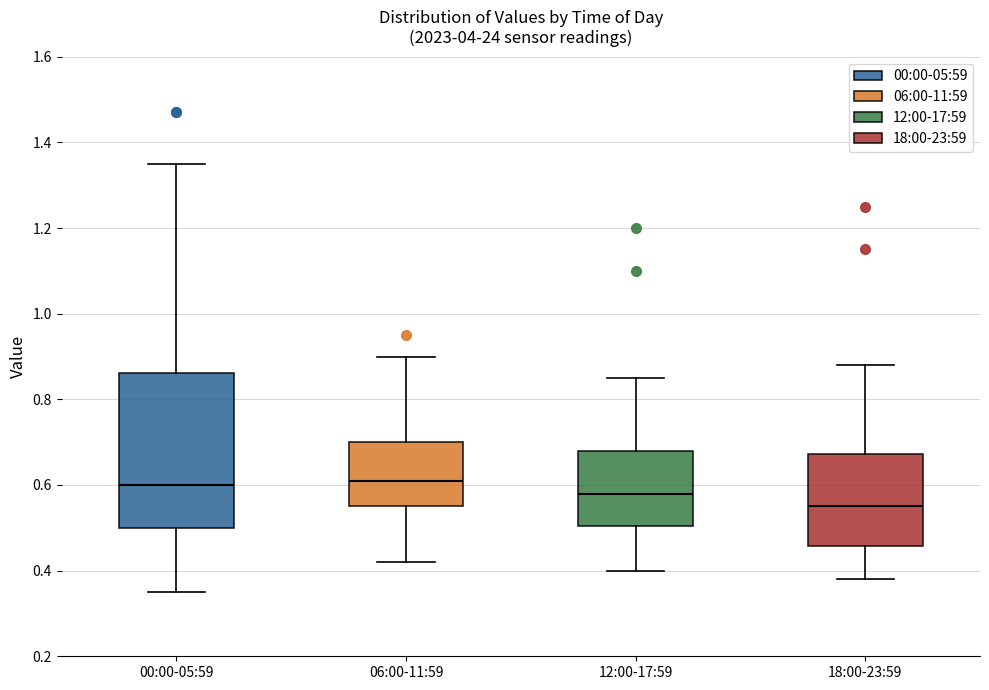

Reading left to right, read every box against the y-axis: the position of its median line, the range the box covers, and the ends of its whiskers. The values are not printed on the chart, so give them approximately, as read against the axis.

00:00-05:59: median 0.60, box 0.50 to 0.86, whiskers 0.36 to 1.36
06:00-11:59: median 0.62, box 0.56 to 0.70, whiskers 0.42 to 0.90
12:00-17:59: median 0.58, box 0.50 to 0.68, whiskers 0.40 to 0.86
18:00-23:59: median 0.56, box 0.46 to 0.68, whiskers 0.38 to 0.88